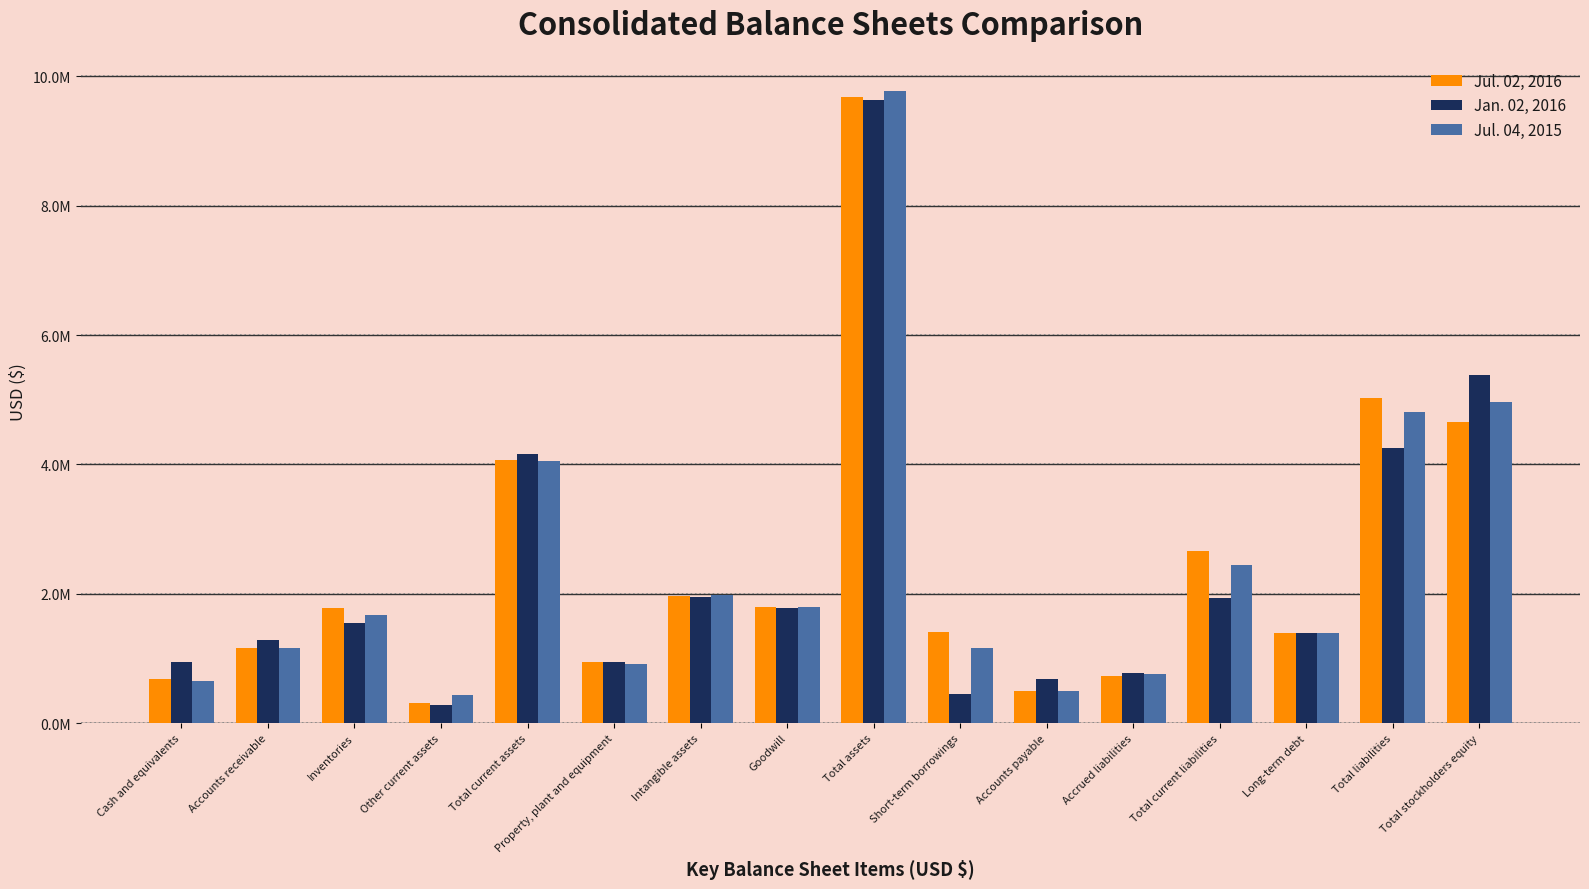

What is the minimum value shown in the chart?

284215